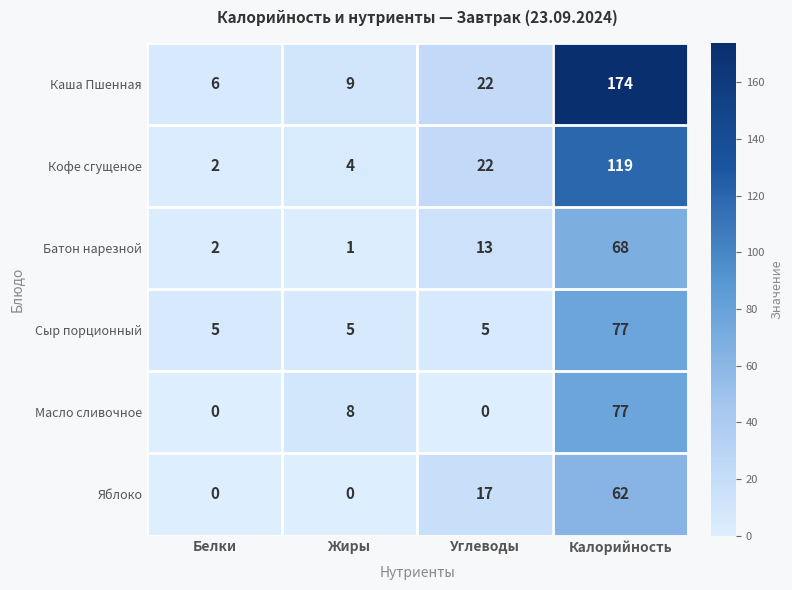

Is it true that Сыр порционный equals 5 at Белки?

True